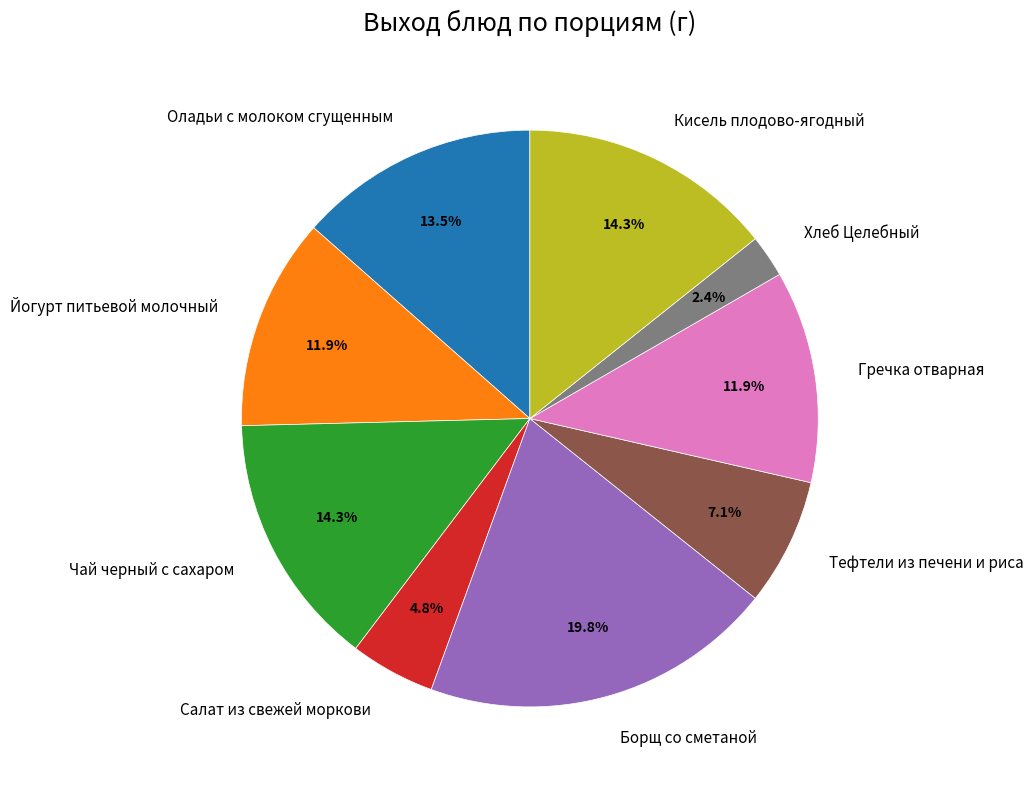

Which has a higher value, Кисель плодово-ягодный or Оладьи с молоком сгущенным?

Кисель плодово-ягодный